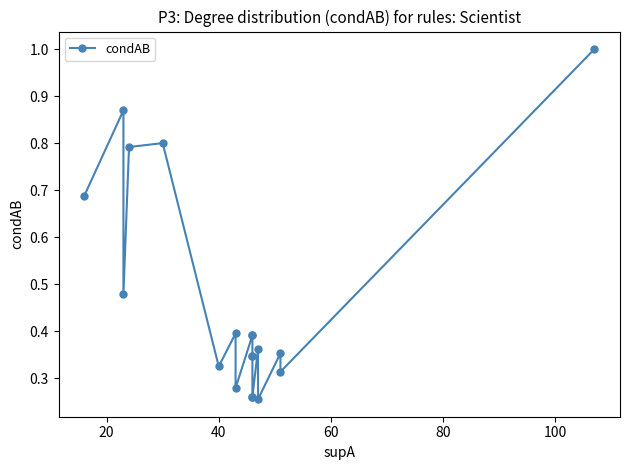

Is this an area chart (filled region under the line)?

No